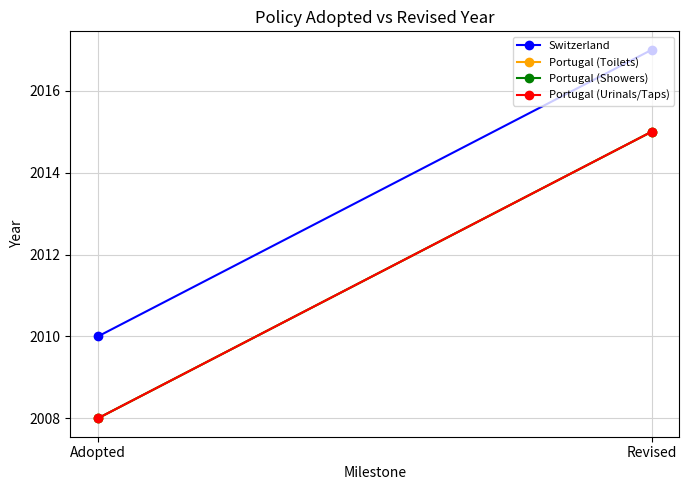

Reading right to left, list all the values displayed in this chart.

Switzerland: Revised=2017	Adopted=2010
Portugal (Toilets): Revised=2015	Adopted=2008
Portugal (Showers): Revised=2015	Adopted=2008
Portugal (Urinals/Taps): Revised=2015	Adopted=2008